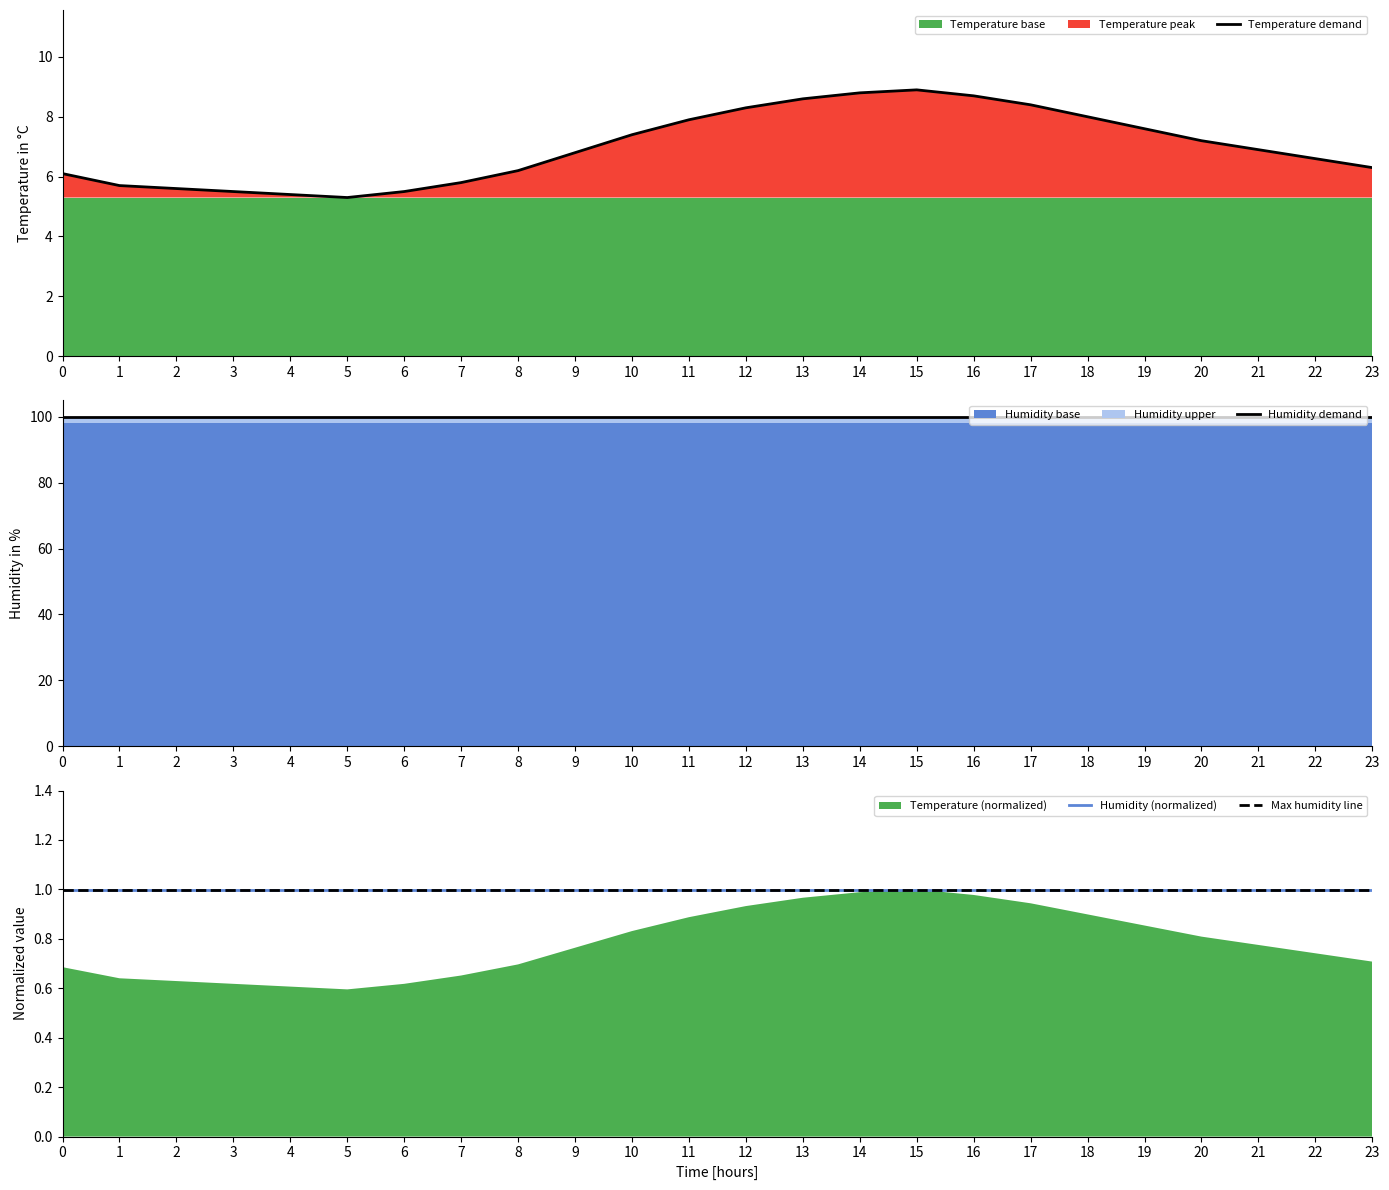

List the labels in order of Max humidity line value, largest first.

0, 1, 2, 3, 4, 5, 6, 7, 8, 9, 10, 11, 12, 13, 14, 15, 16, 17, 18, 19, 20, 21, 22, 23